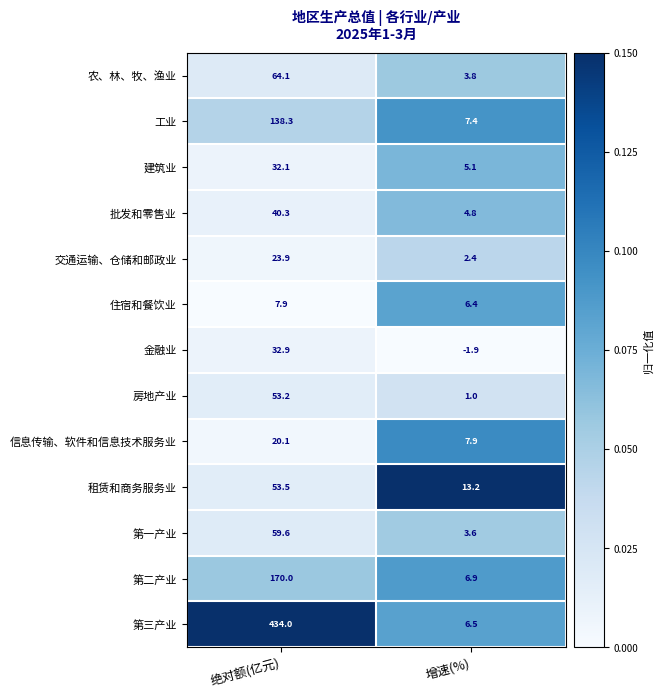

Is it true that 租赁和商务服务业 equals 53.5 at 绝对额(亿元)?

True